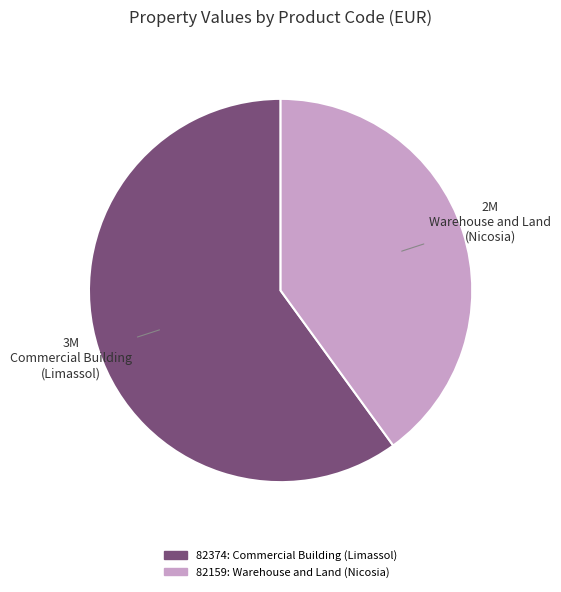

Is the sum of 82374 and 82159 greater than half?

Yes